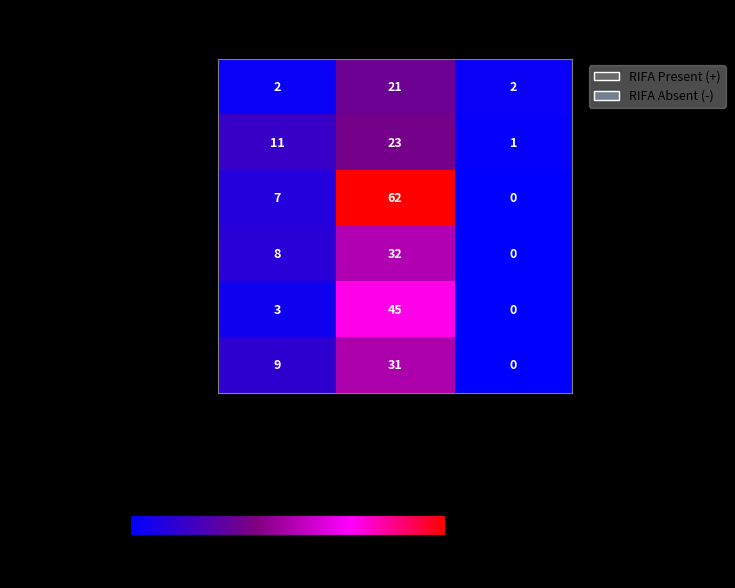

Which series has the widest spread of values?

- Grid 3 (RIFA=-)